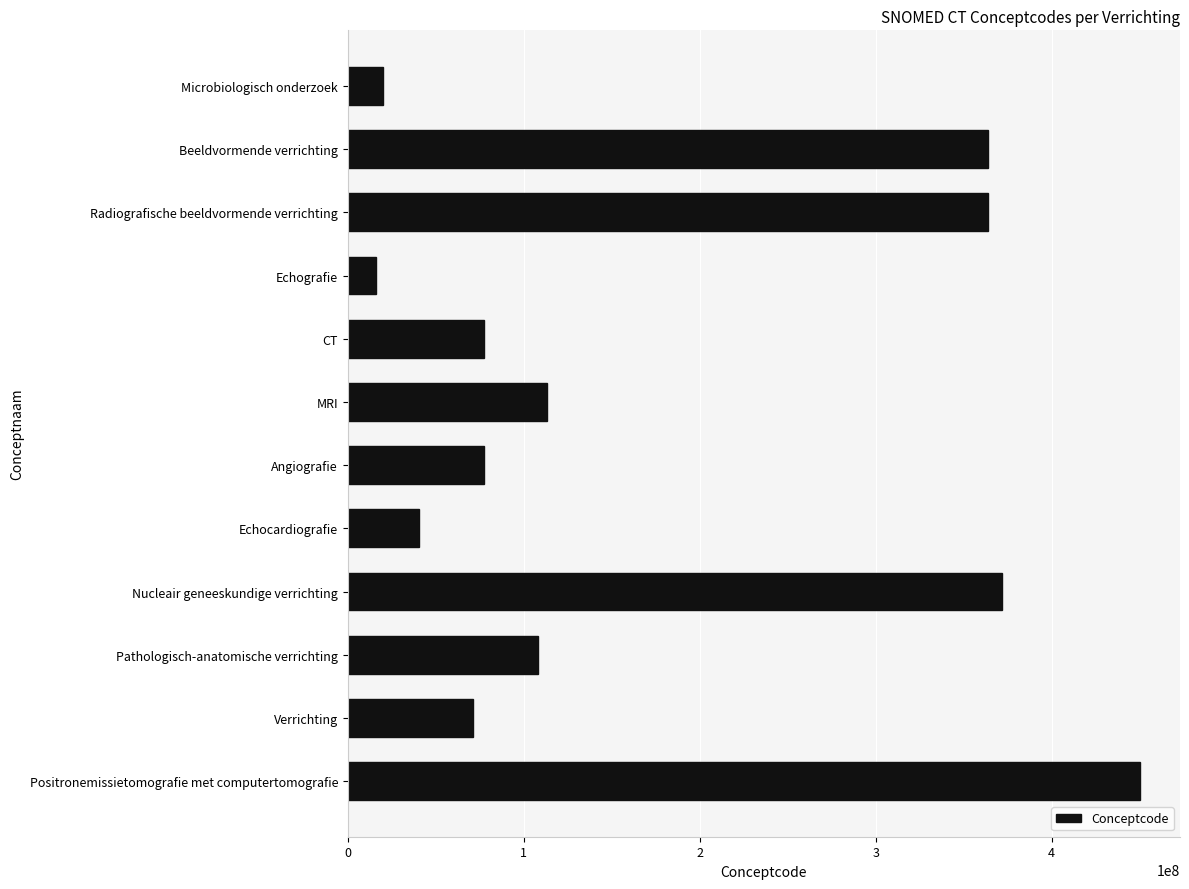

What is the ratio of the value at Nucleair geneeskundige verrichting to the value at Pathologisch-anatomische verrichting?

3.4